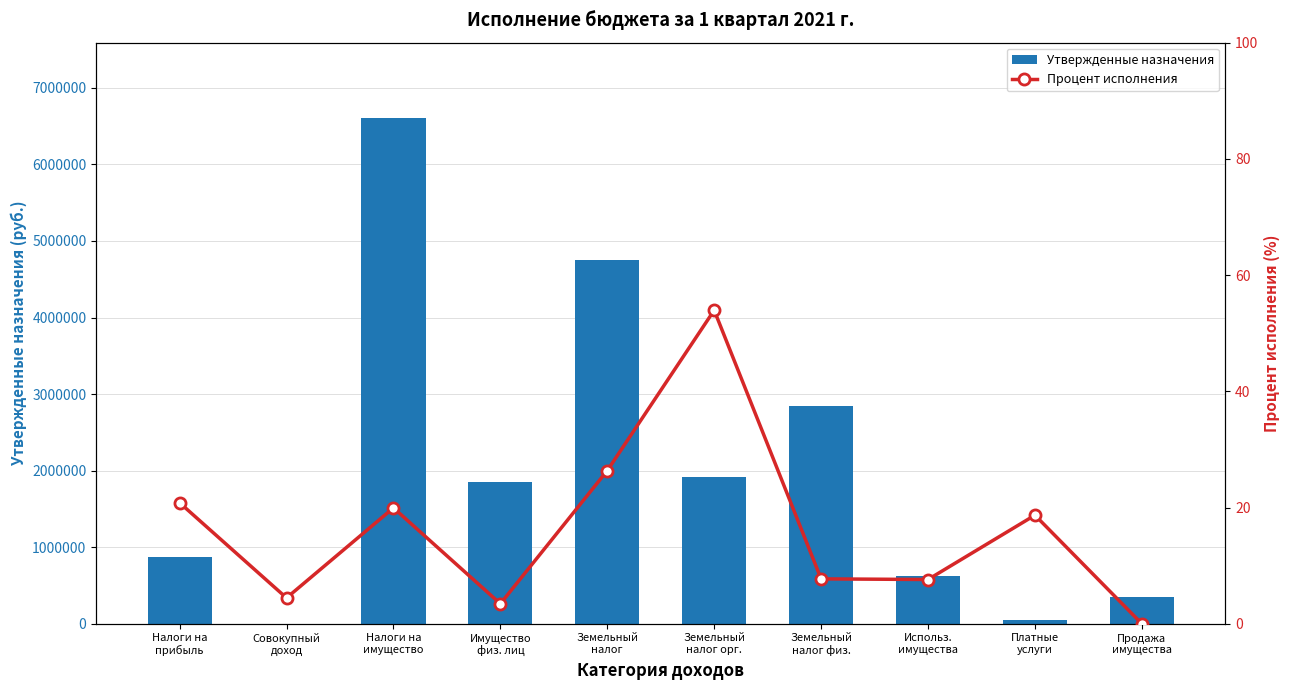

Rank the categories by Процент исполнения value from highest to lowest.

Земельный
налог орг., Земельный
налог, Налоги на
прибыль, Налоги на
имущество, Платные
услуги, Земельный
налог физ., Использ.
имущества, Совокупный
доход, Имущество
физ. лиц, Продажа
имущества